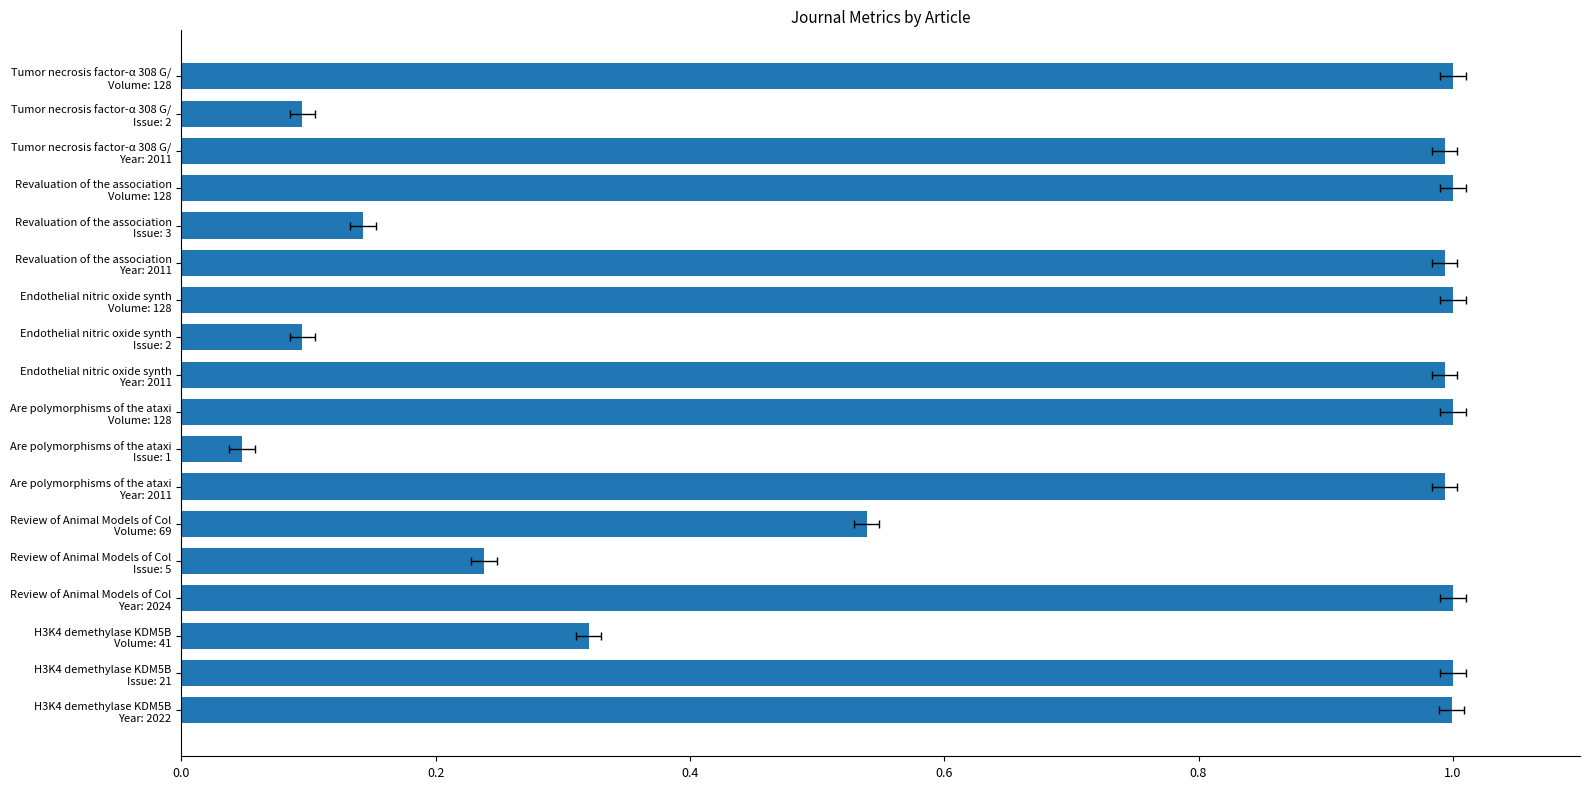

Which has a higher value, Endothelial nitric oxide synth Volume: 128 or Are polymorphisms of the ataxi Year: 2011?

Endothelial nitric oxide synth Volume: 128